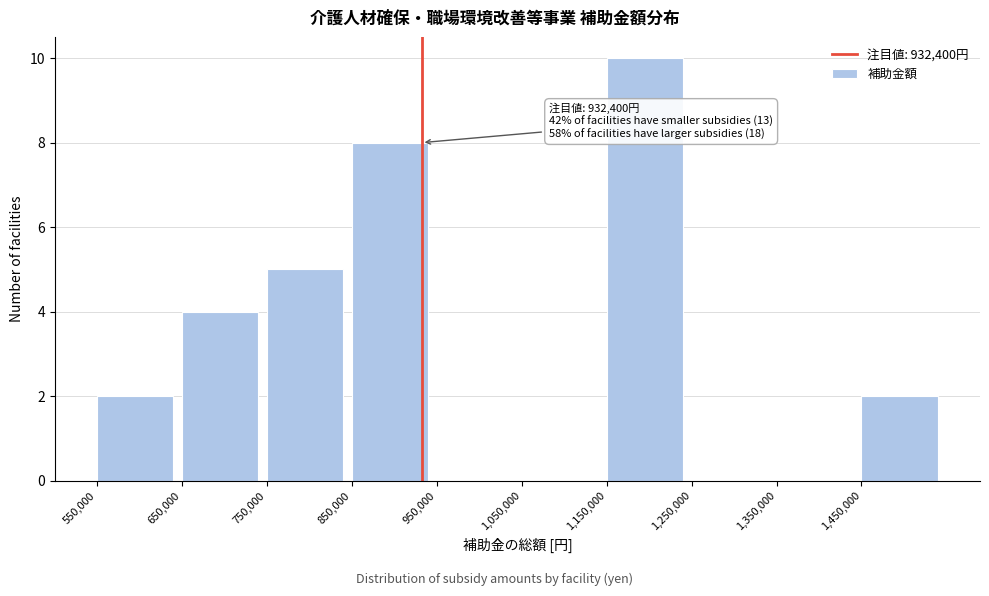

Which range on the x-axis has the tallest bar?

1150000 to 1250000